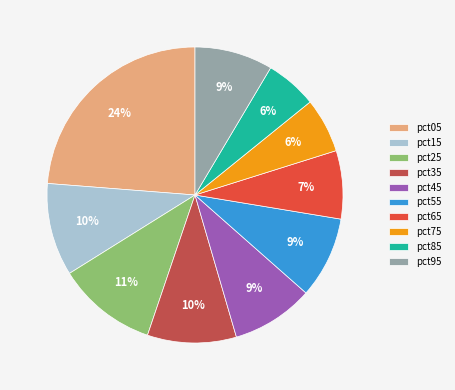

To the nearest percent, what is the combined percentage of pct55 and pct85?

15%